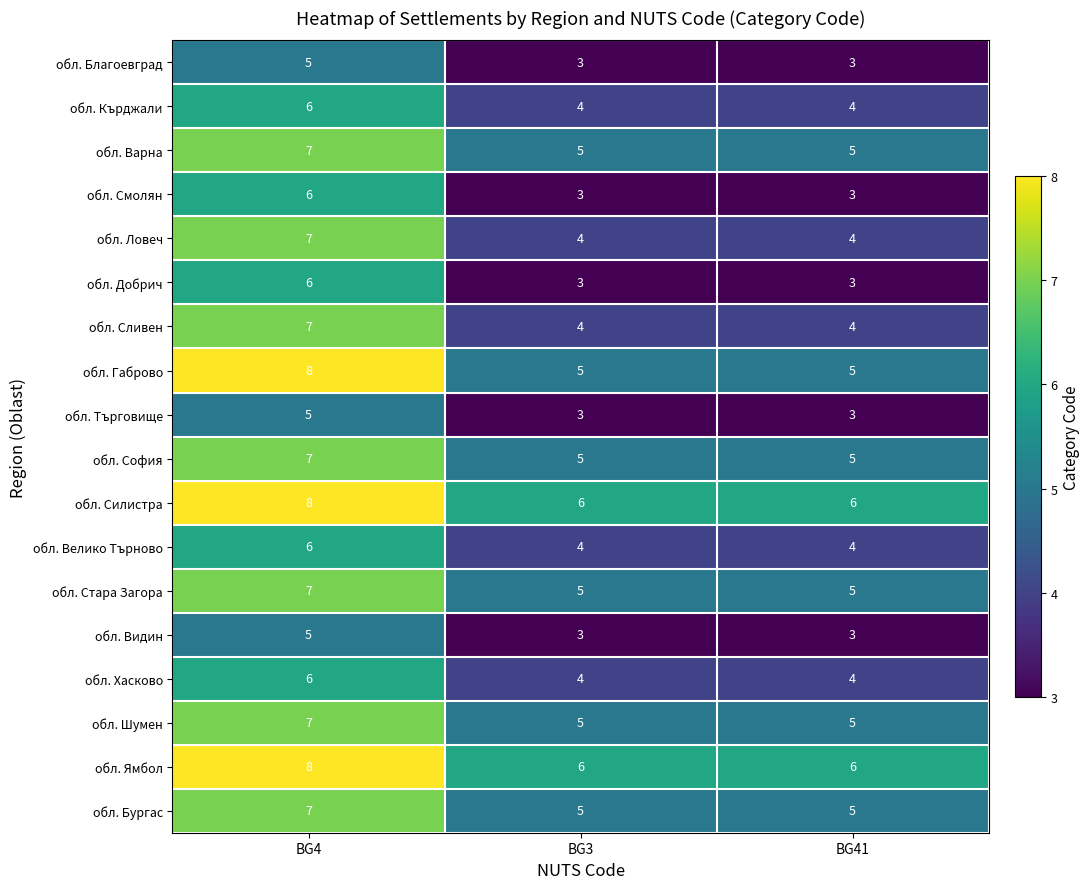

What is the sum of all обл. Варна values?

17